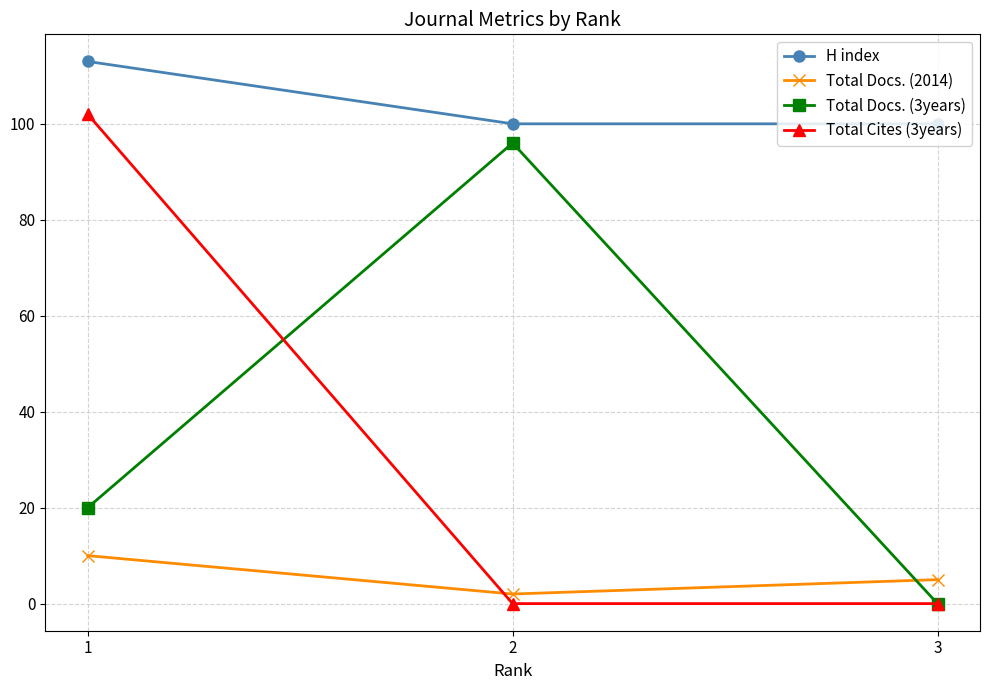

What is the difference between the maximum and minimum values in the H index series?

13